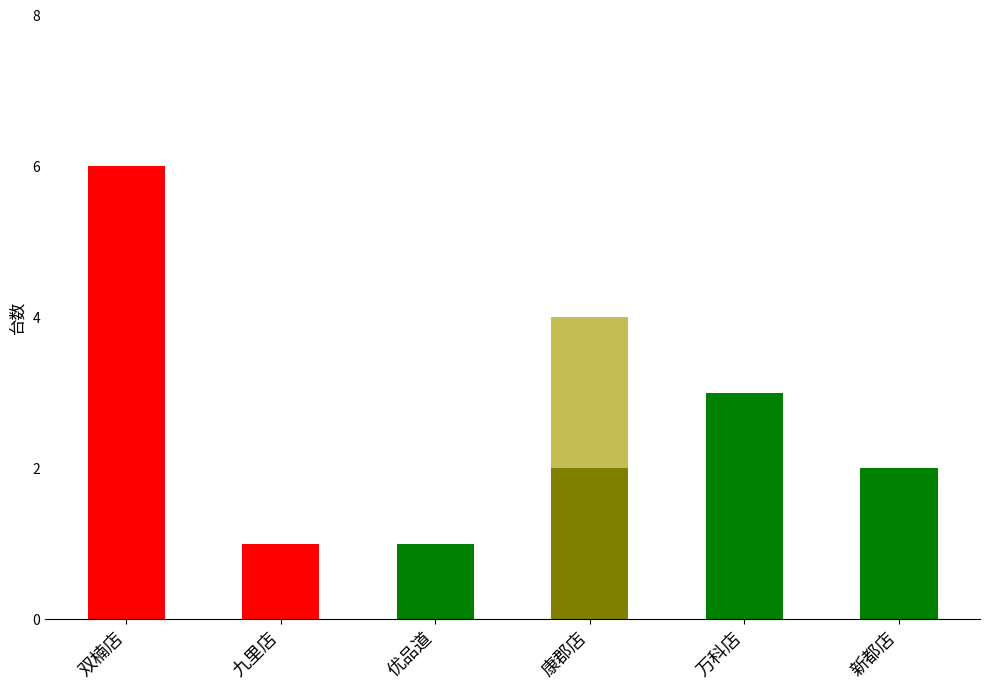

What is the label of the 6th bar from the left?

新都店